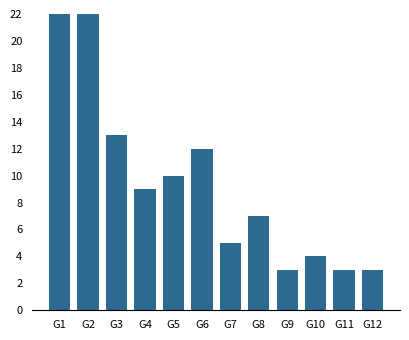

Between G12 and G3, which is larger?

G3